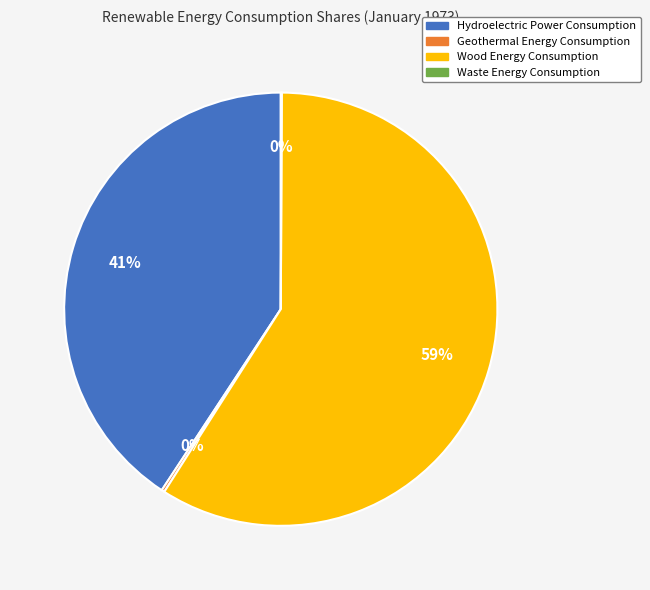

The Hydroelectric Power Consumption slice represents 47% of the pie. True or false?

False